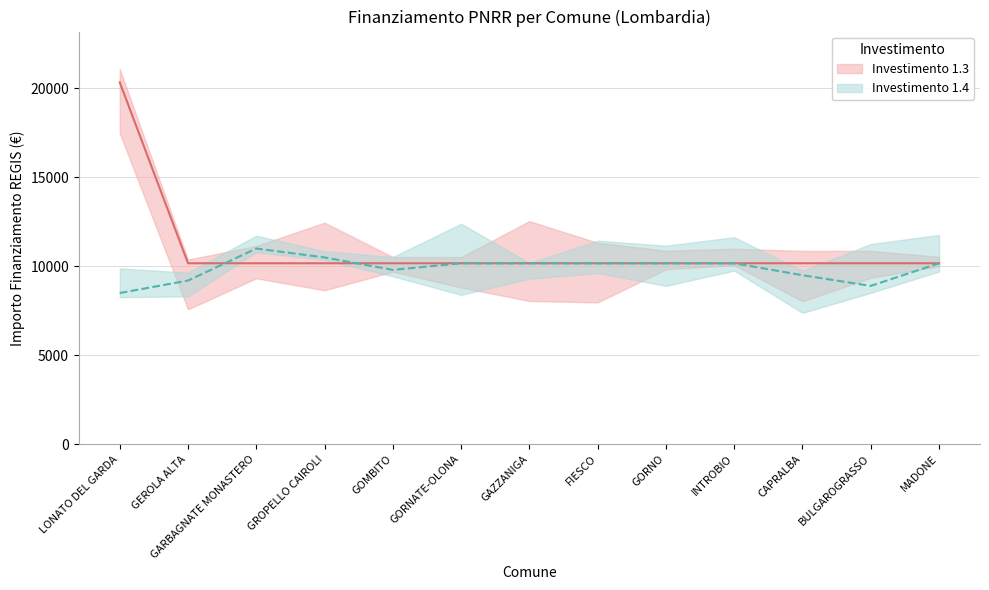

What is the label of the 5th point from the left?

GOMBITO